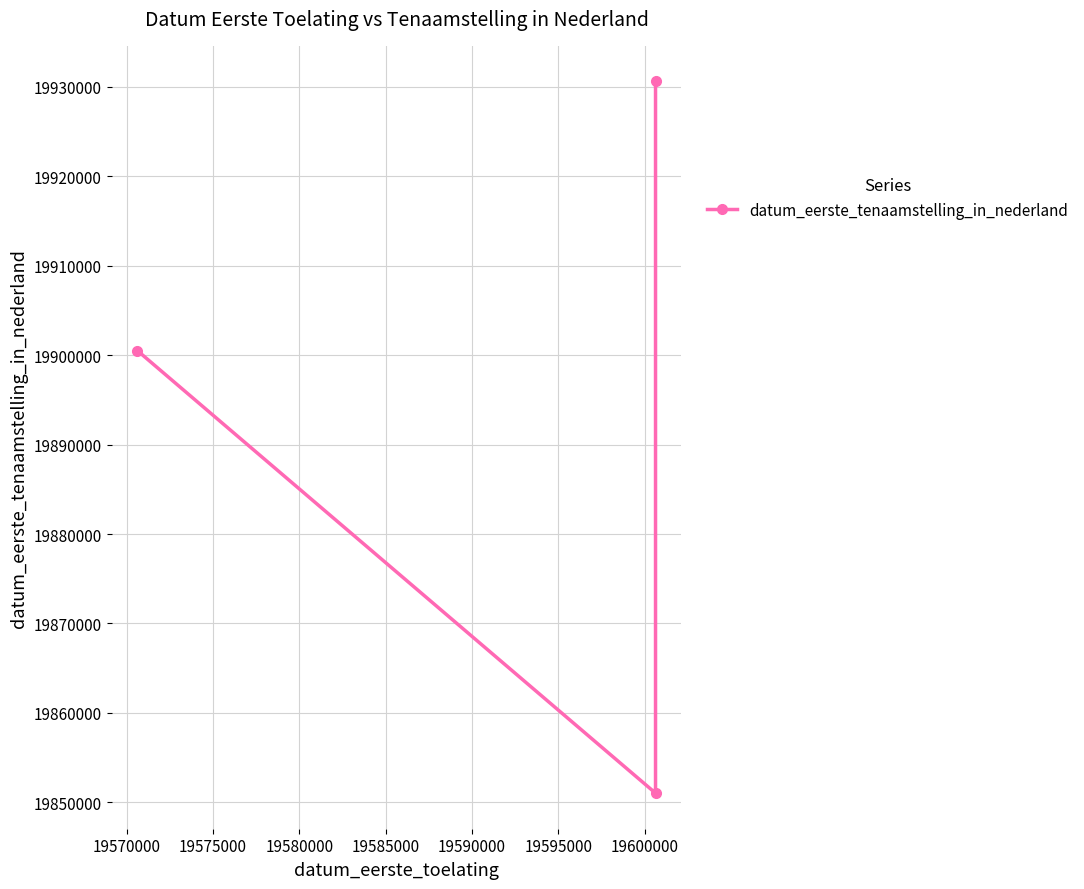

What is the value of the 1st point from the left?

19900504